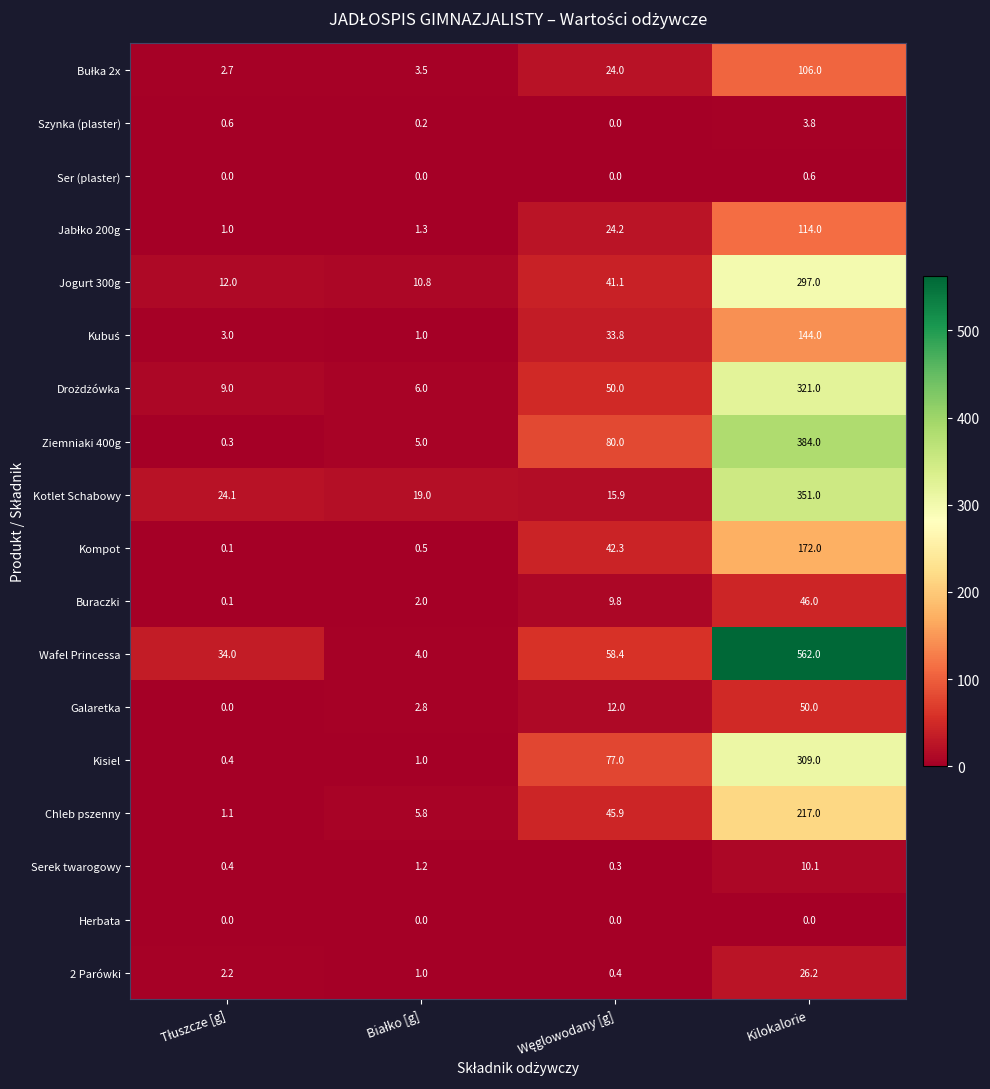

Which series has the largest range (max minus min)?

Wafel Princessa